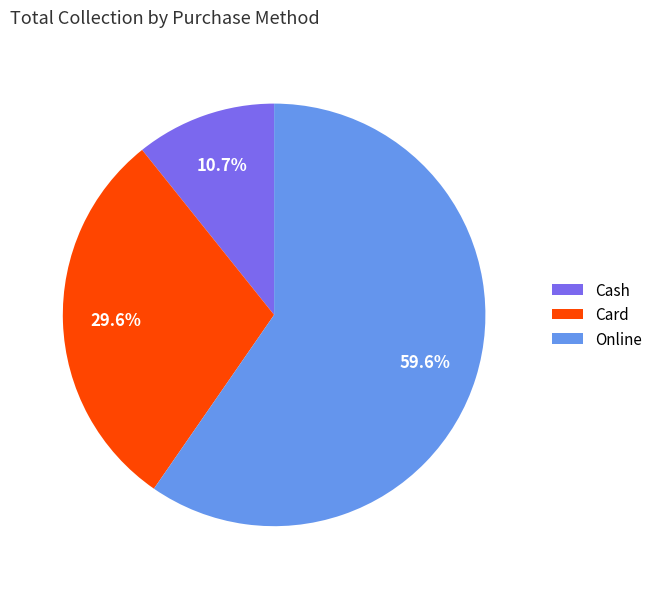

Does Cash account for over 50% of the chart?

No